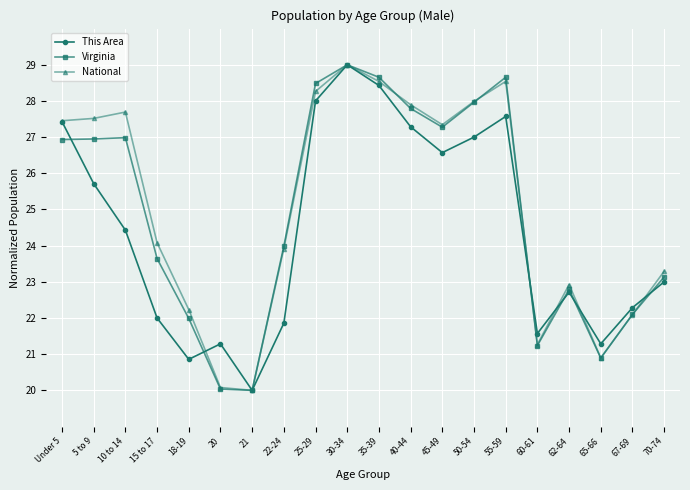

What is the total value across all series at 55-59?

84.8